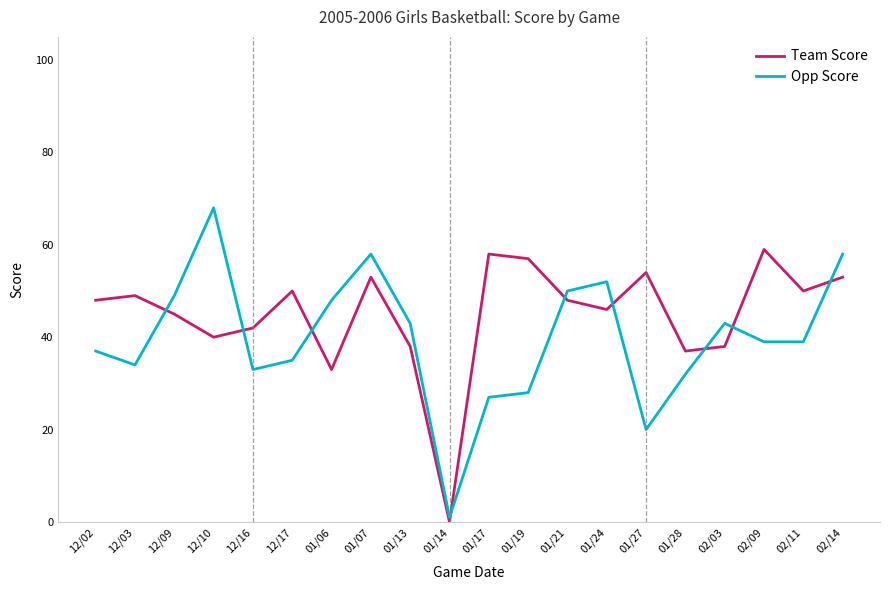

How many intersections are there between Team Score and Opp Score?

9